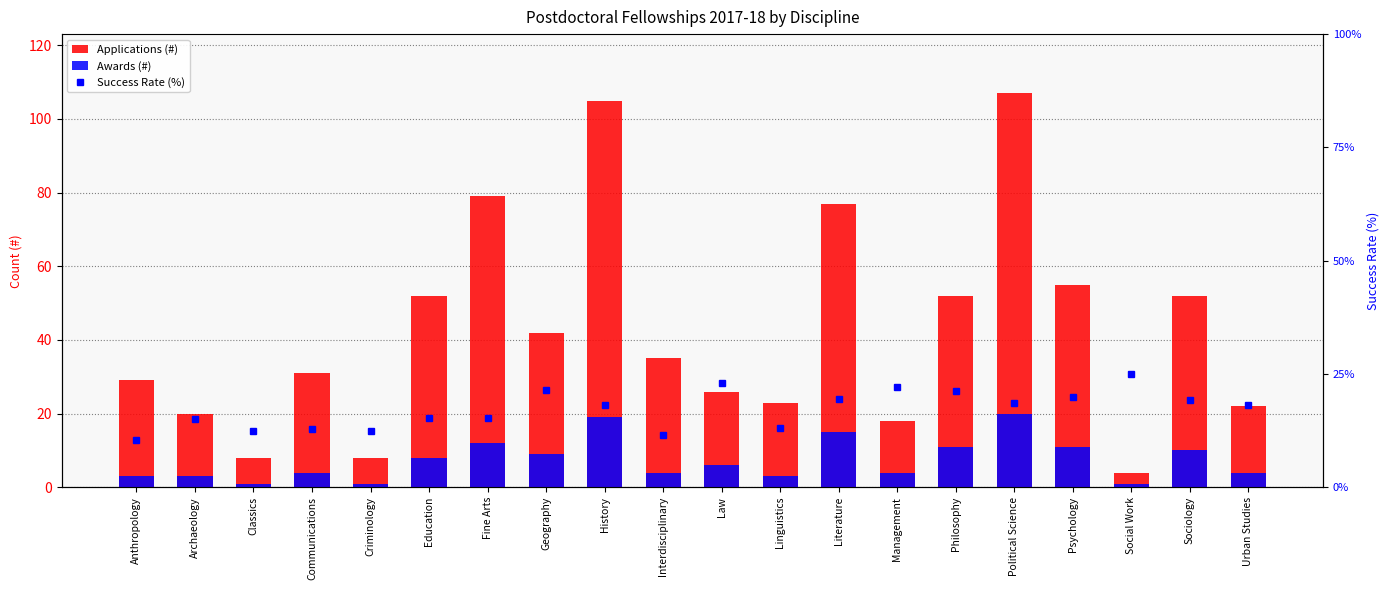

The Success Rate (%) series shows 17.1 at Anthropology. True or false?

False